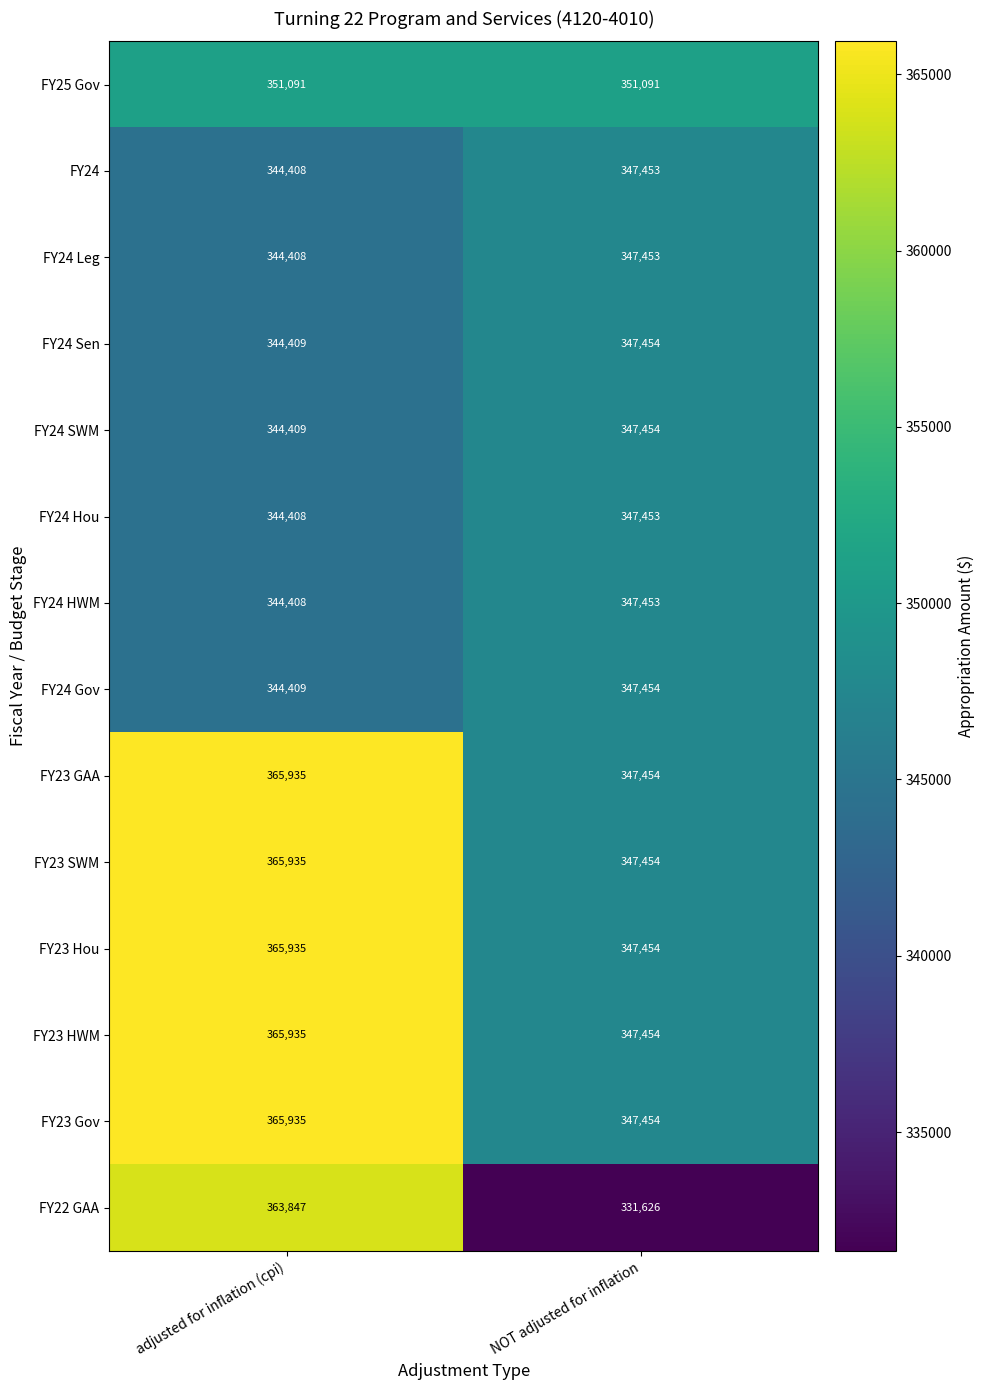

Is the value of FY23 SWM at adjusted for inflation (cpi) greater than the value of FY22 GAA at NOT adjusted for inflation?

Yes